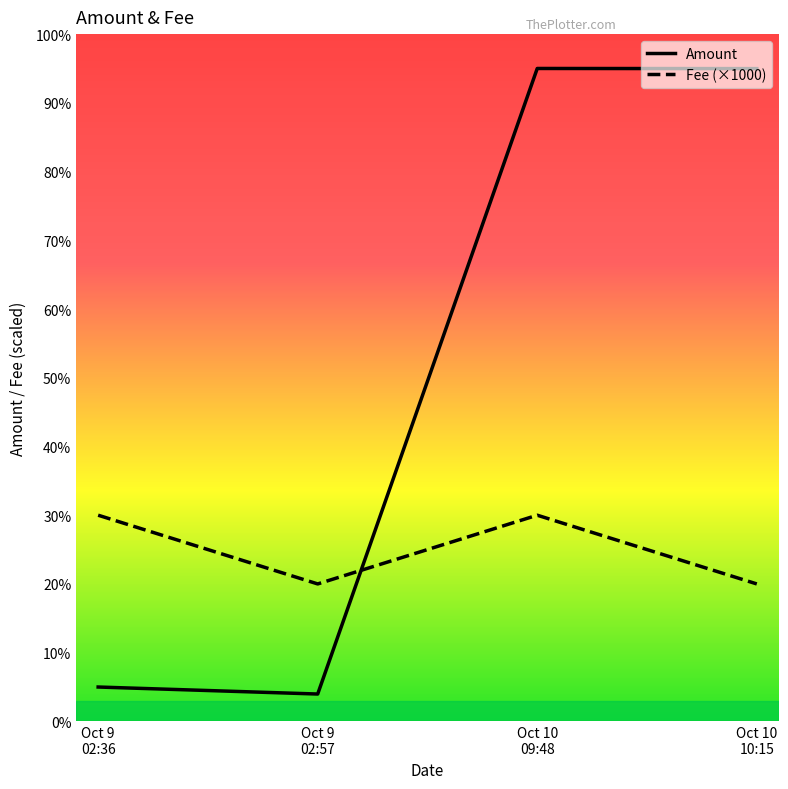

List the series in order of their peak value, highest first.

Amount, Fee (×1000)